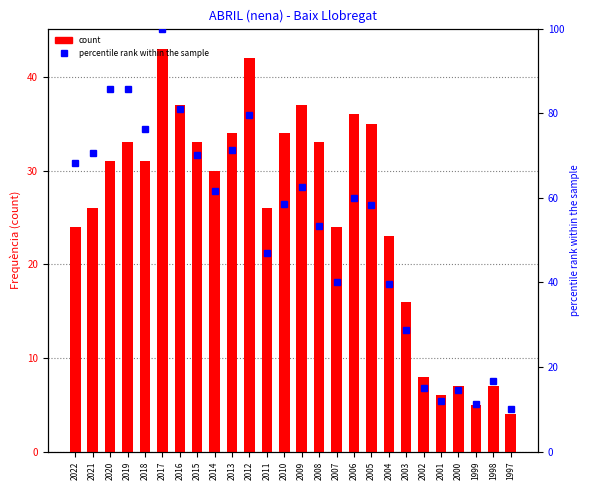

Are the bars grouped side by side (vs. stacked)?

Yes